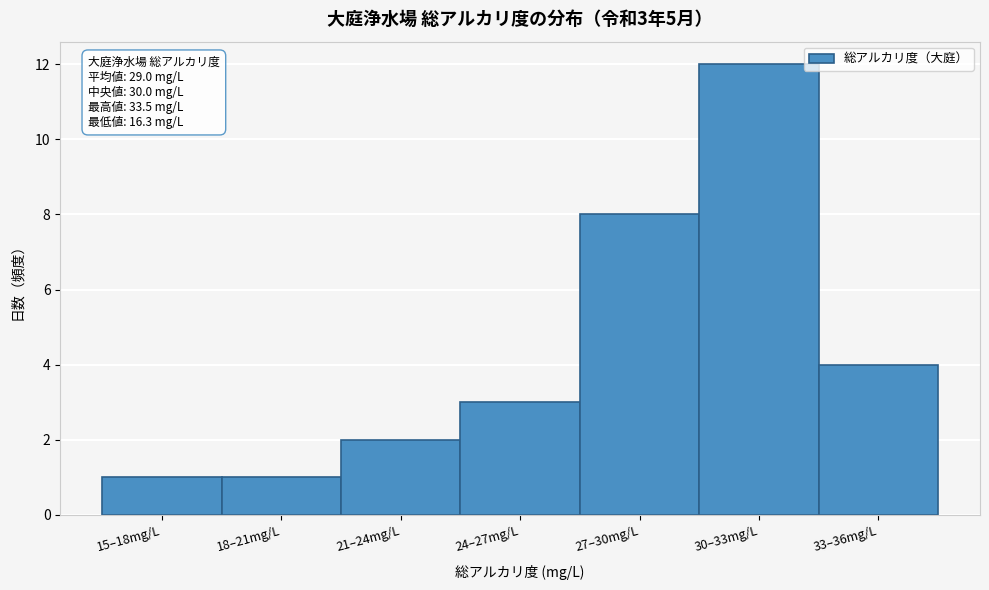

Reading left to right, what are all the values shown in this chart?

1	1	2	3	8	12	4